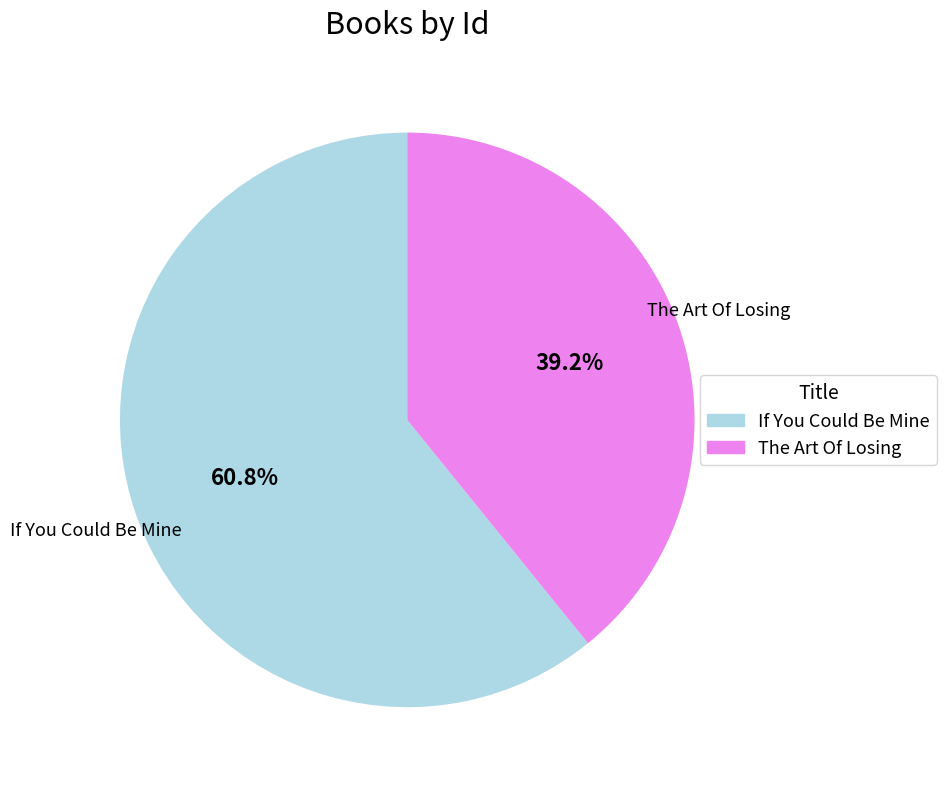

Is it true that If You Could Be Mine is 70% of the pie?

False